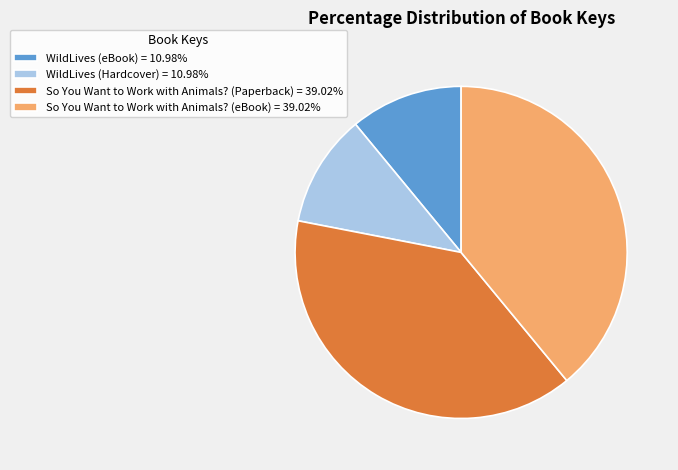

What is the ratio of the value at So You Want to Work with Animals? (Paperback) = 39.02% to the value at WildLives (eBook) = 10.98%?

3.6